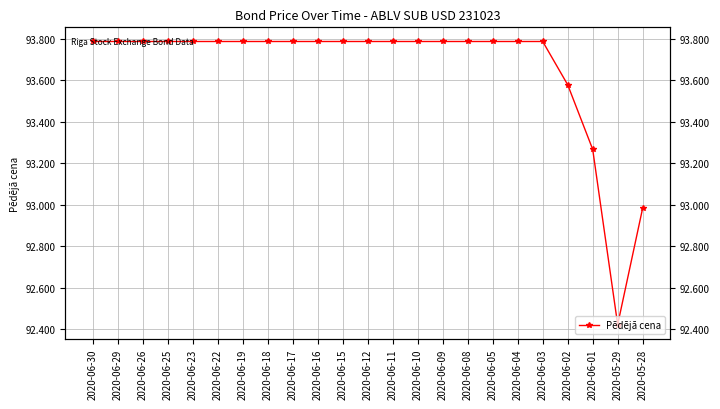

Approximately how many times larger is the value at 2020-06-22 compared to 2020-05-29?

1.0